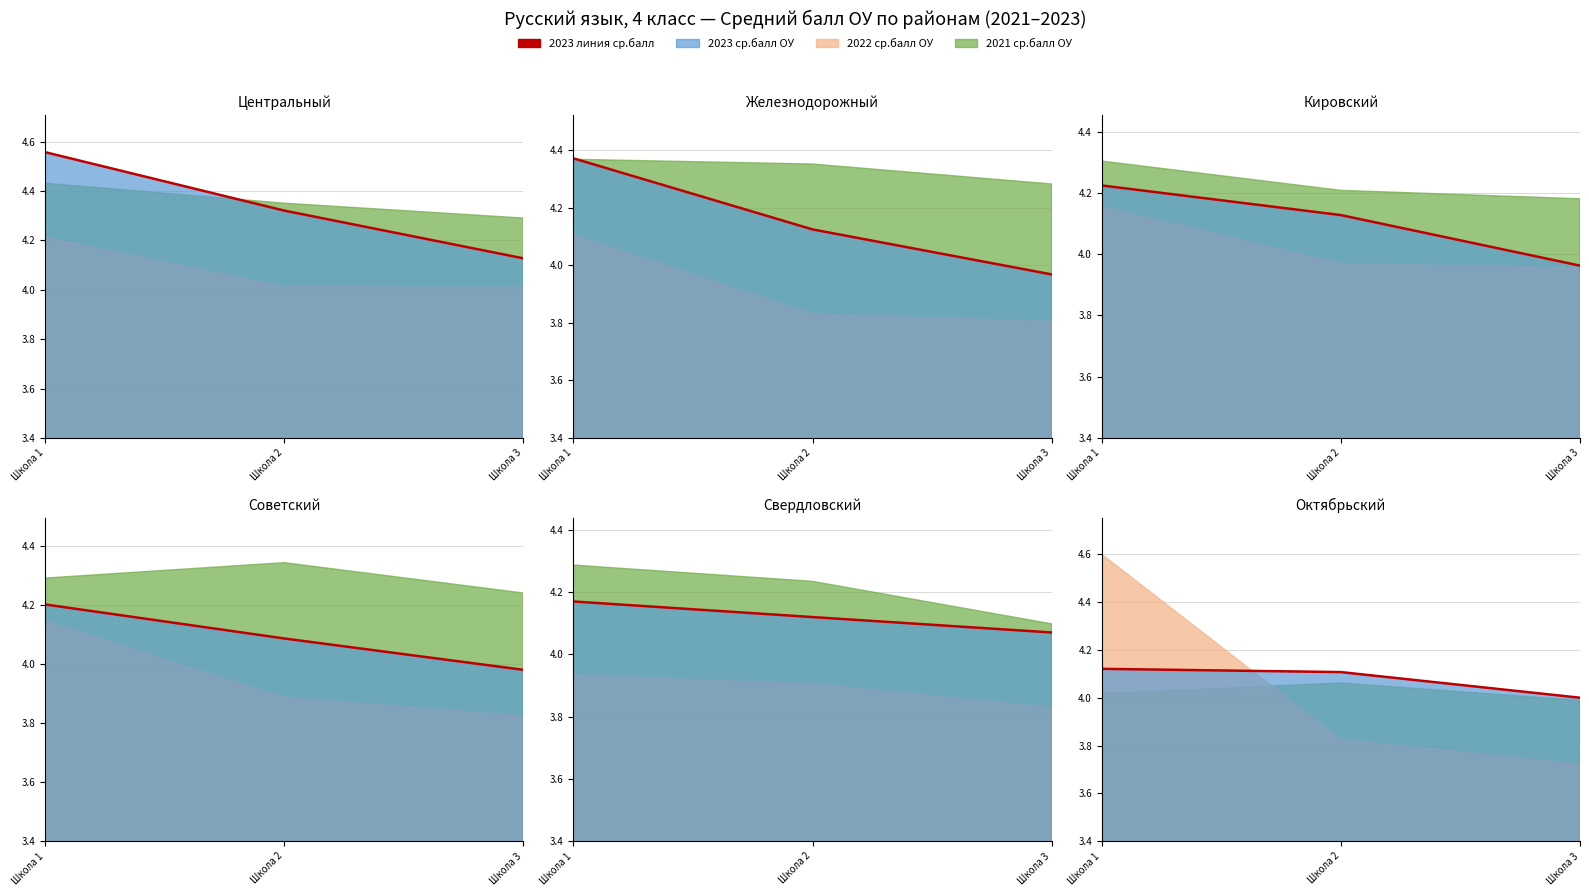

At which label is the value closest to 4?

Школа 3